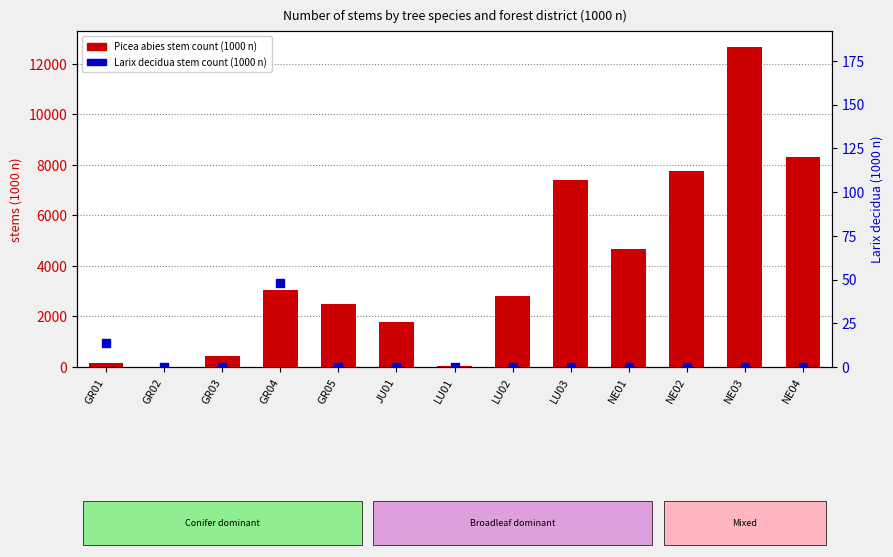

Which series contains the highest Y value?

Picea abies (1000 n)